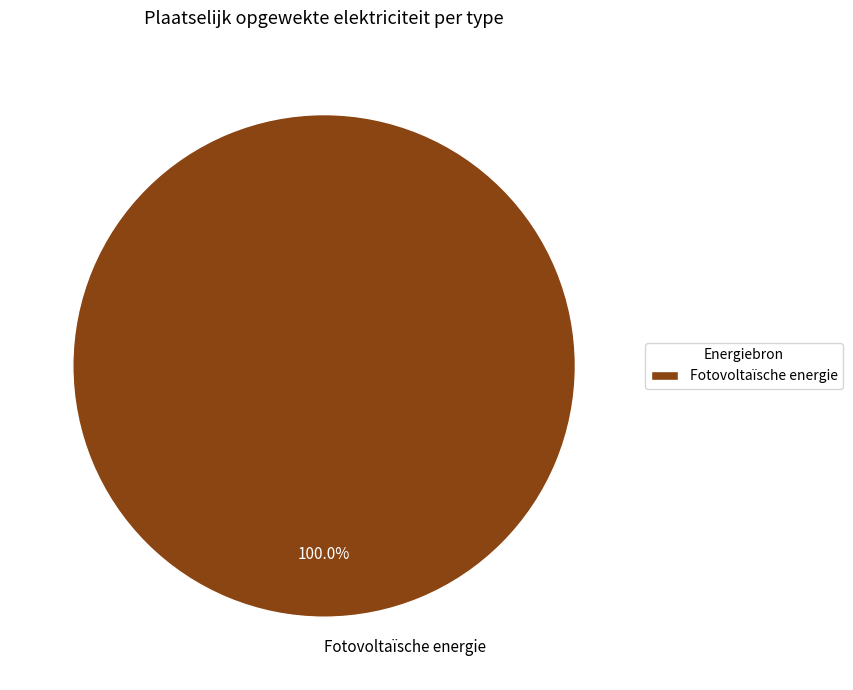

Which category accounts for the majority?

Fotovoltaïsche energie